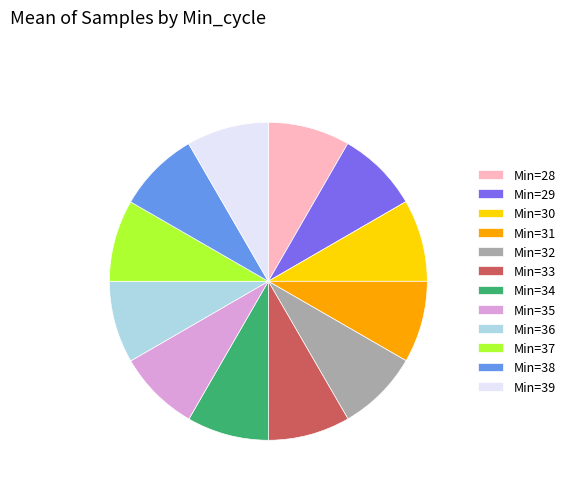

The Min=30 slice represents 18% of the pie. True or false?

False